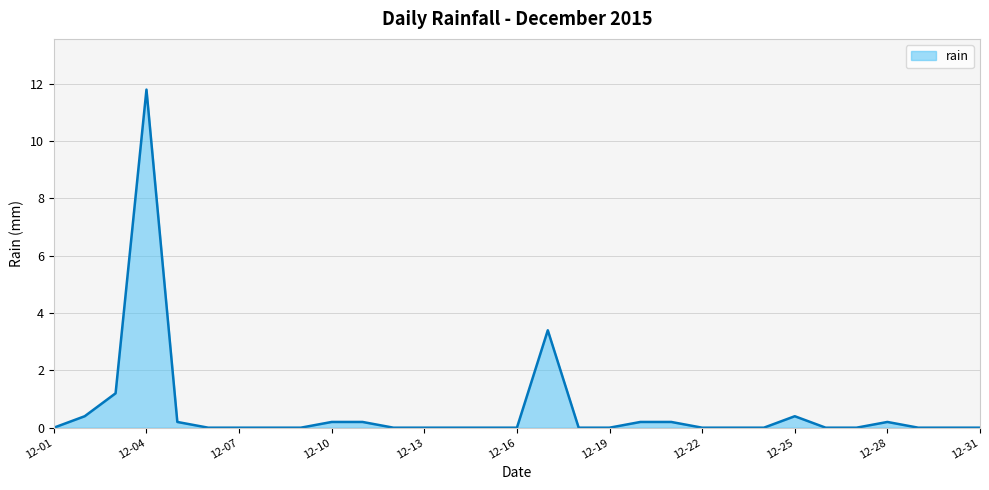

Reading left to right, transcribe all the data shown in this chart.

0.0	0.4	1.2	11.8	0.2	0.0	0.0	0.0	0.0	0.2	0.2	0.0	0.0	0.0	0.0	0.0	3.4	0.0	0.0	0.2	0.2	0.0	0.0	0.0	0.4	0.0	0.0	0.2	0.0	0.0	0.0